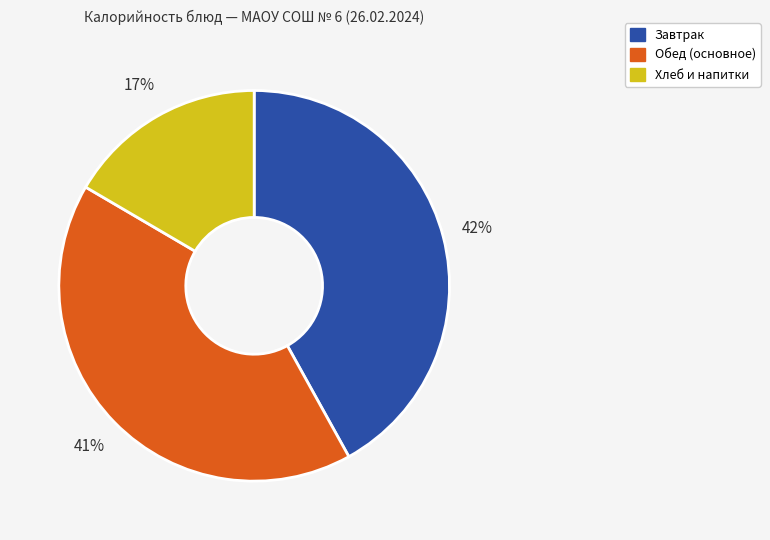

To the nearest percent, what is the average slice percentage?

33%